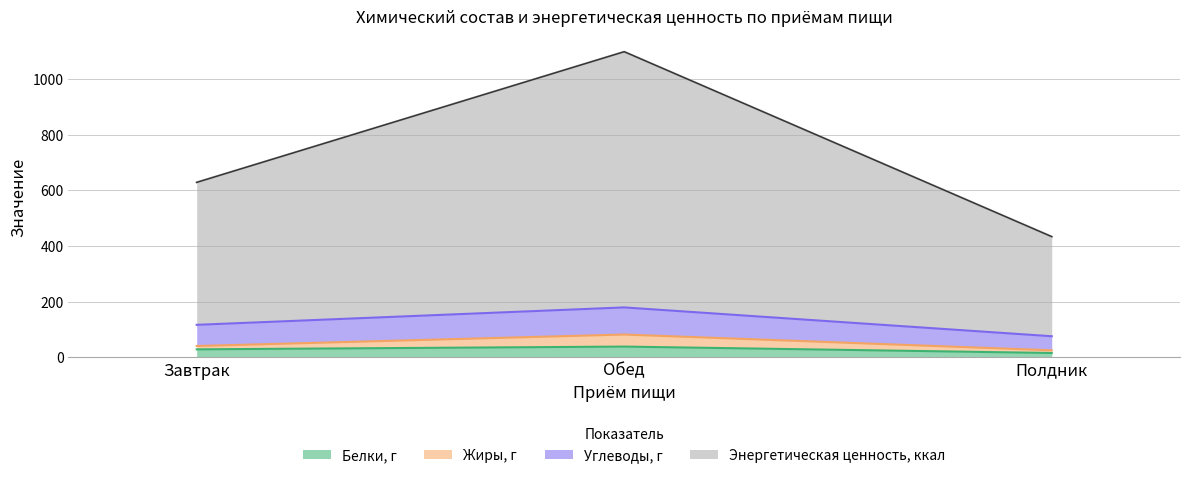

At which category is the sum across all series the highest?

Обед